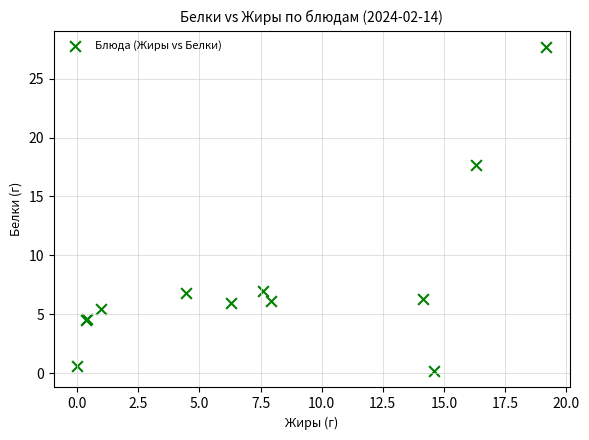

What Y value in the scatter plot is closest to 13?

17.6